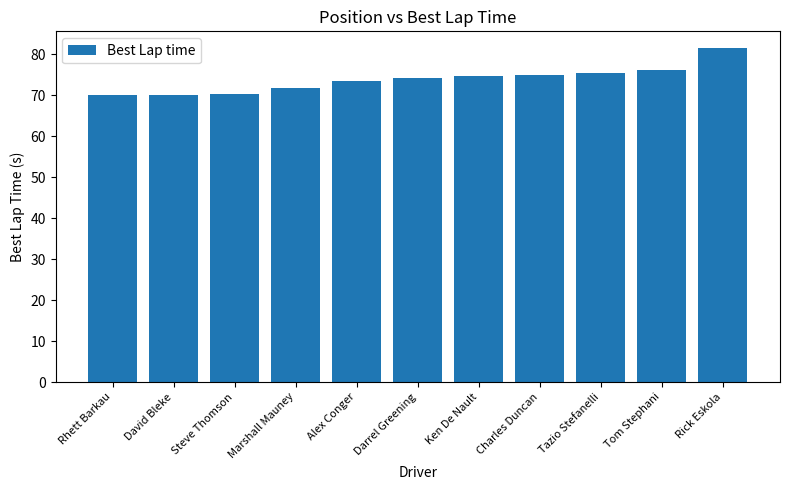

True or false: the data shows 76.2 at Tom Stephani.

True